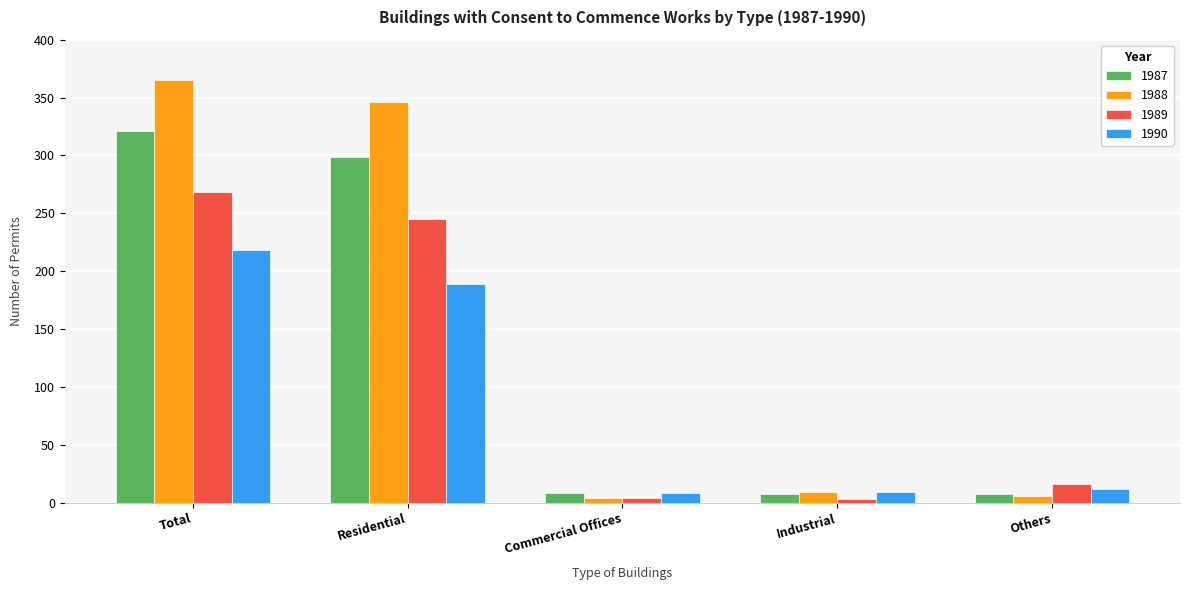

True or false: 1988 has a value of 4 at Commercial Offices.

True